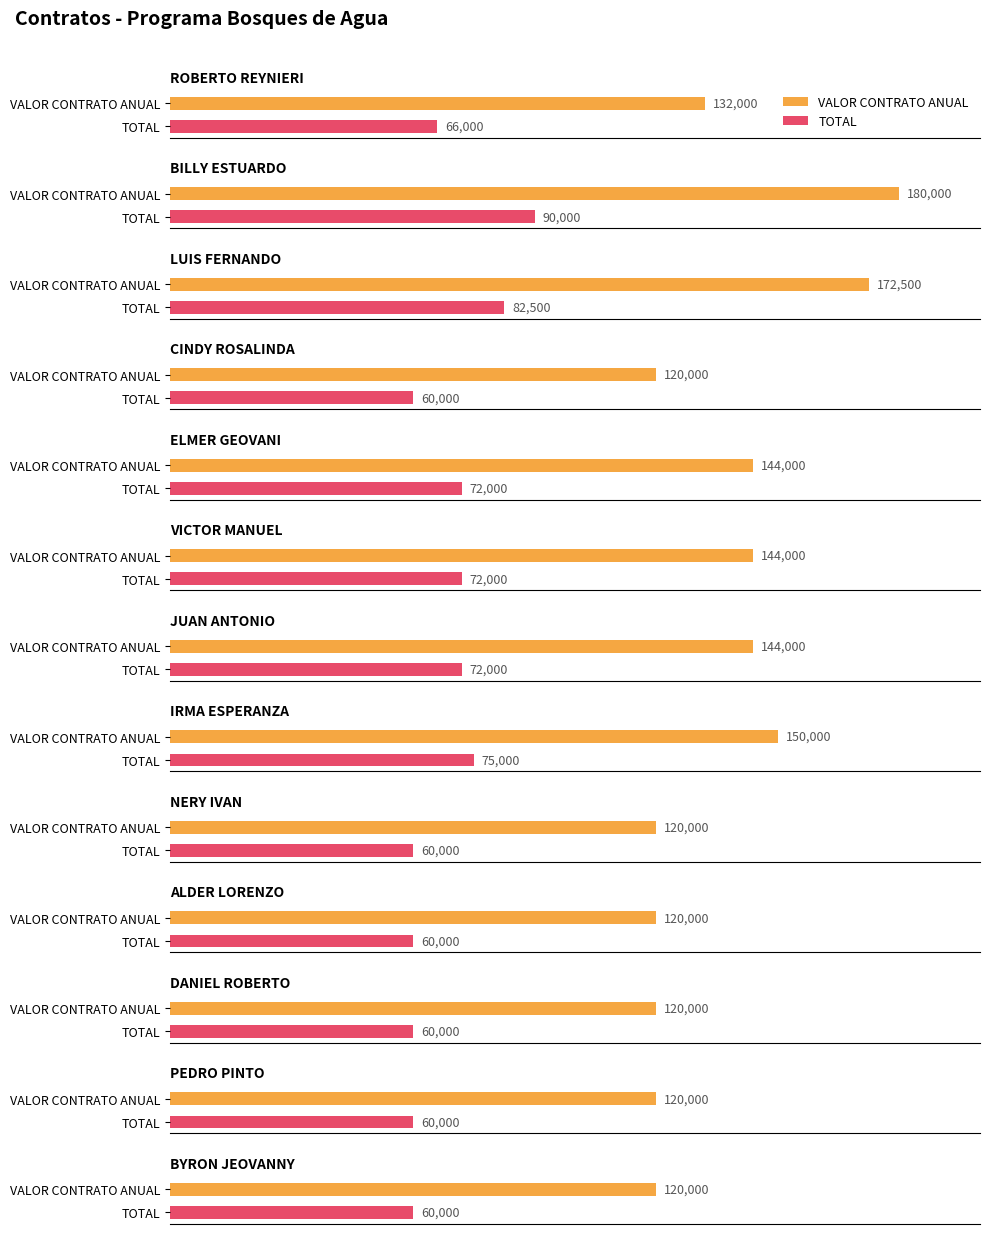

Is it true that TOTAL equals 51926 at BILLY ESTUARDO?

False